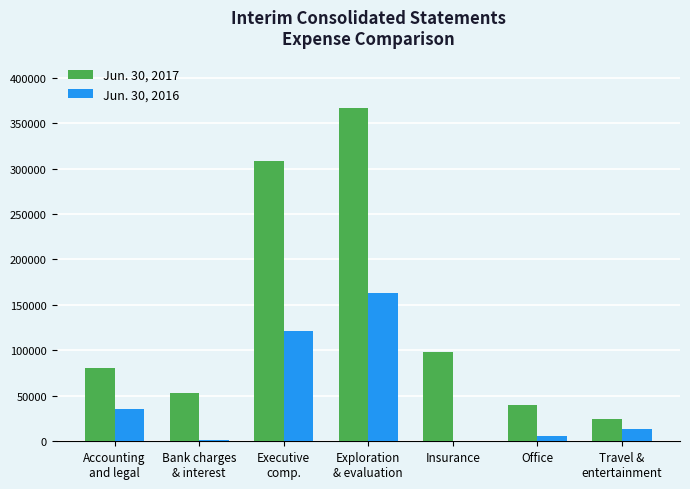

How many series are shown in this chart?

2